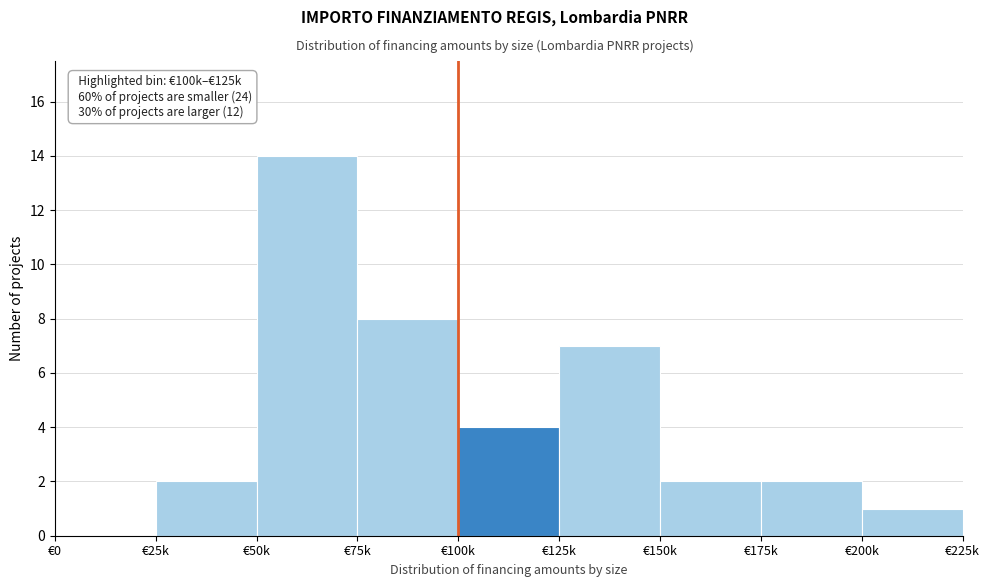

Reading left to right, list all the values displayed in this chart.

€0=0	€25k=2	€50k=14	€75k=8	€100k=4	€125k=7	€150k=2	€175k=2	€200k=1